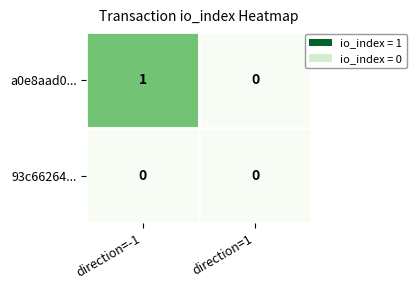

The a0e8aad0... series shows 2 at direction=-1. True or false?

False